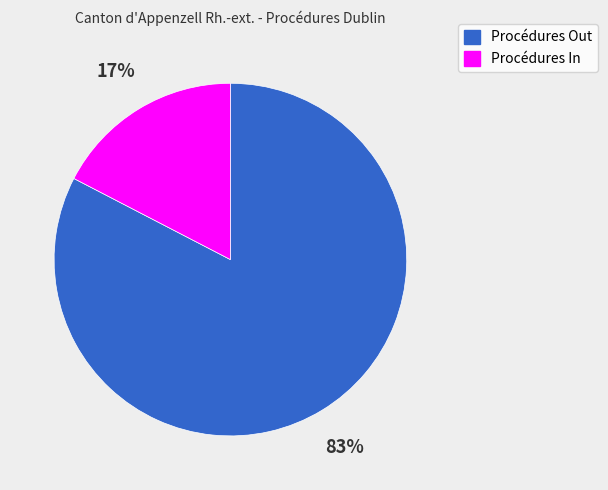

What percentage is the Procédures In slice, to the nearest percent?

17%